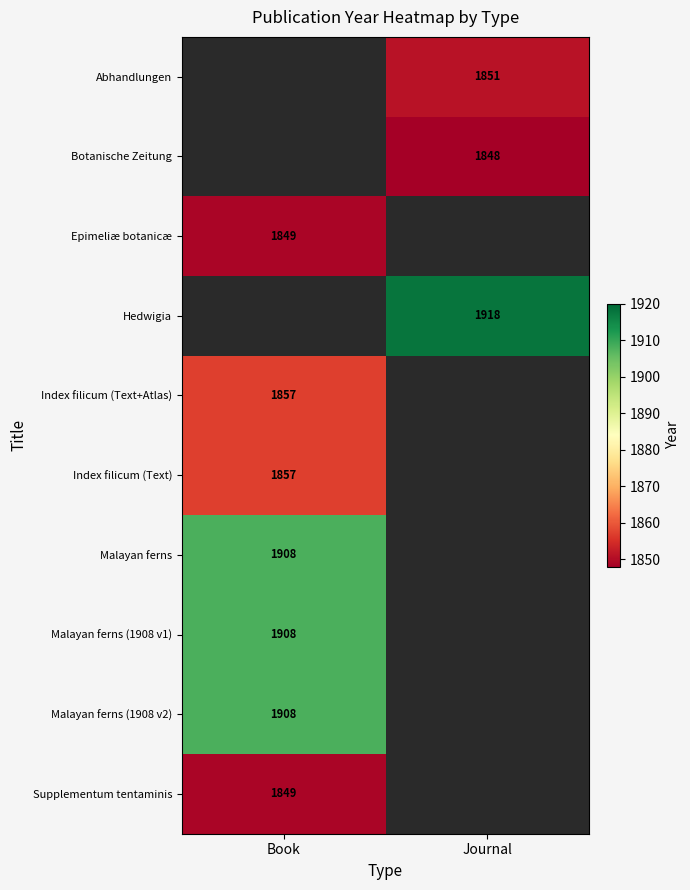

The Malayan ferns series shows 655 at Book. True or false?

False